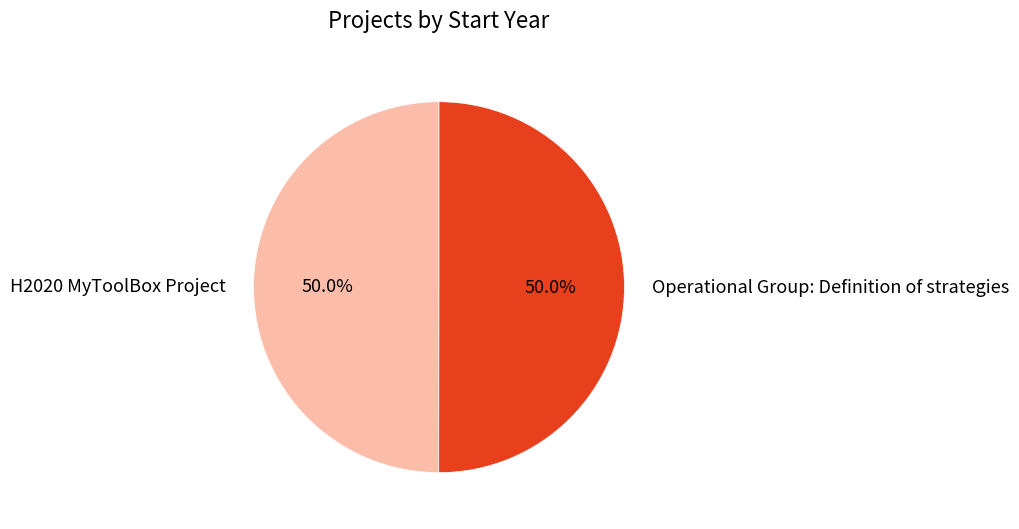

What is the ratio of the value at H2020 MyToolBox Project to the value at Operational Group: Definition of strategies?

1.0